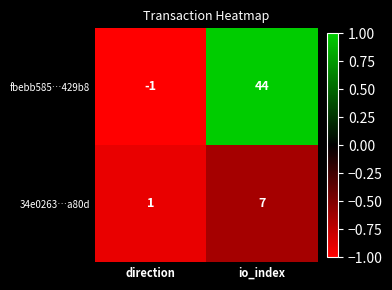

Which series has the widest spread of values?

fbebb585…429b8